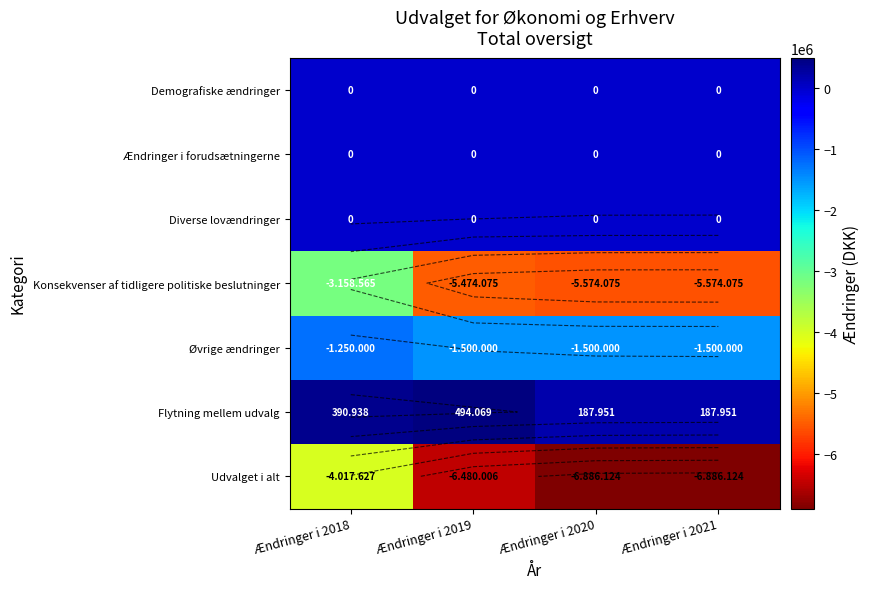

What is the difference between the highest and lowest values at Ændringer i 2019?

6974075